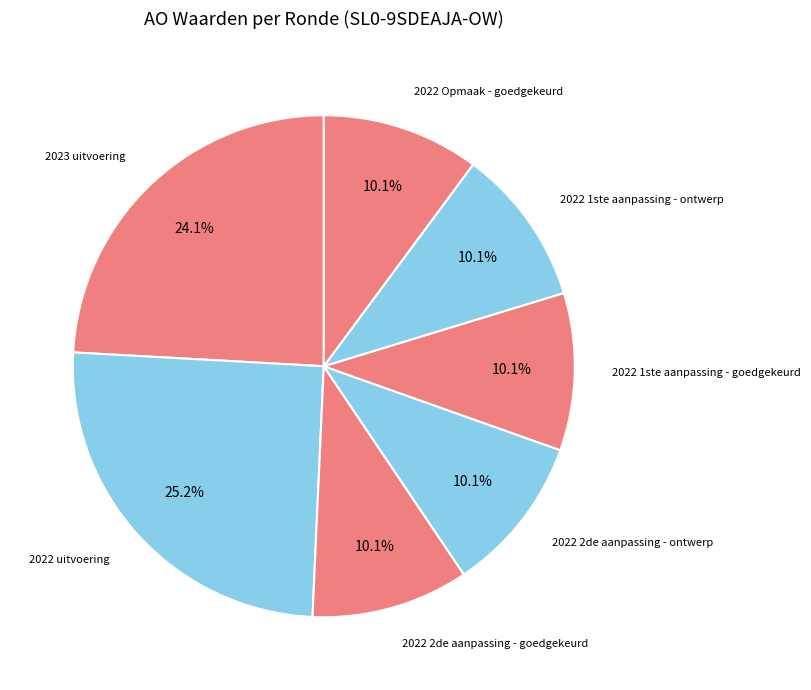

How many segments does this pie chart have?

7